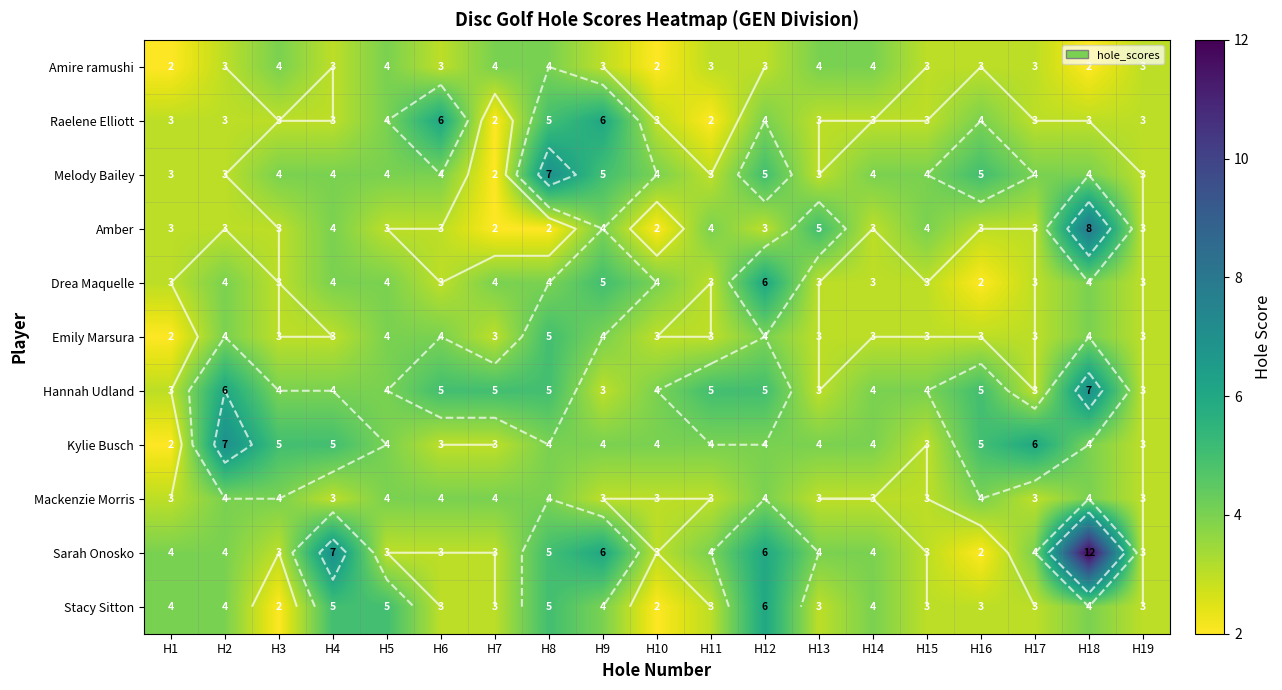

What is the difference between the second highest and minimum values in the Kylie Busch series?

4